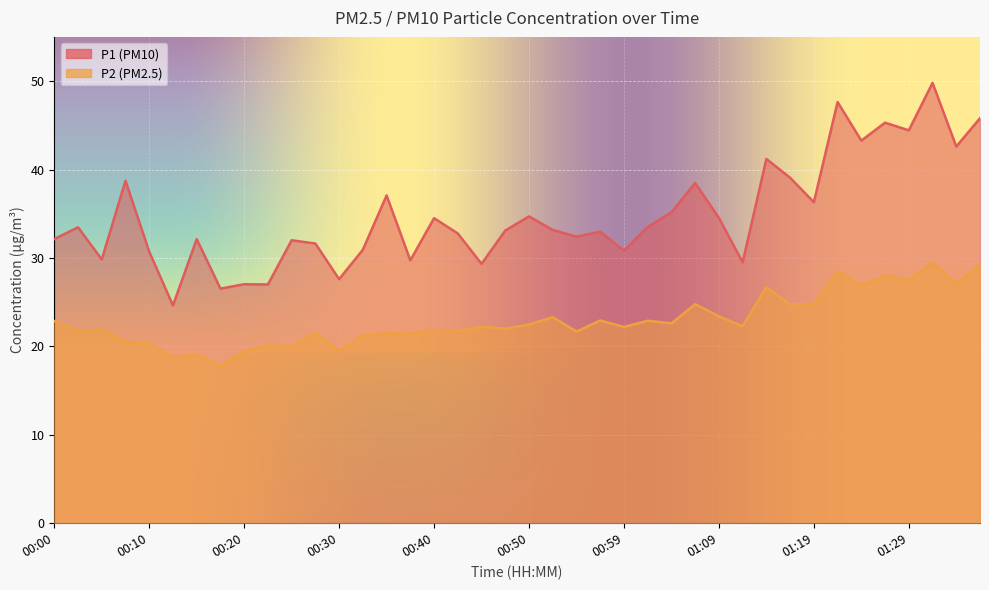

The value of P1 at 00:40 is 34.5. True or false?

True